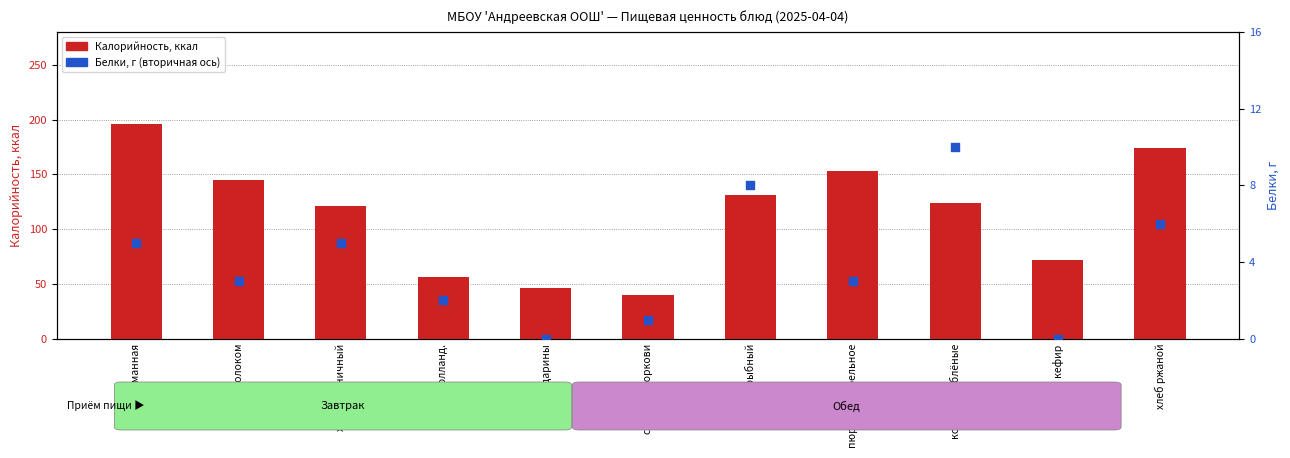

What is the total value across all series at каша манная?

201